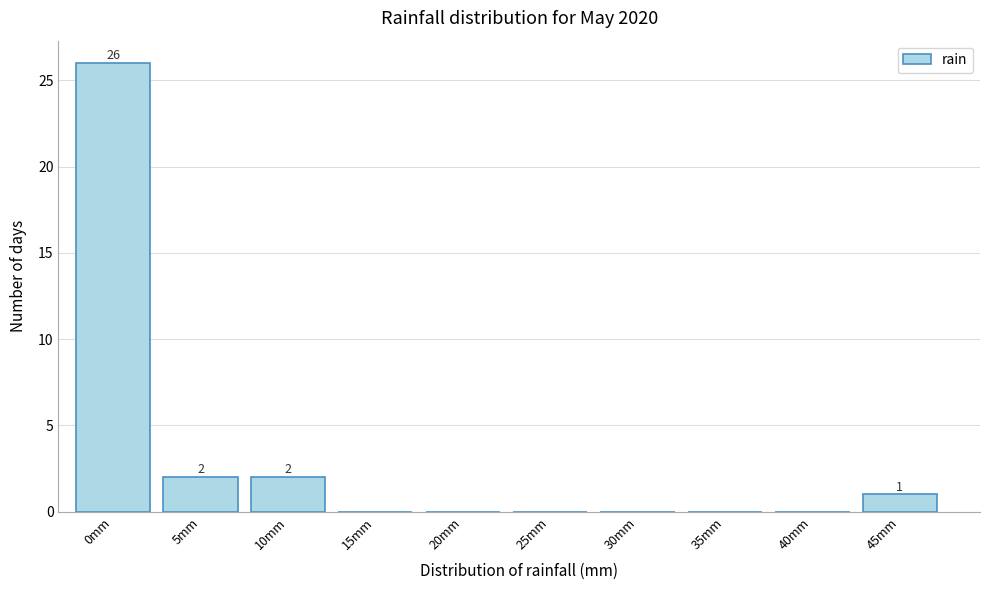

Reading right to left, list all the values displayed in this chart.

45mm=1	40mm=0	35mm=0	30mm=0	25mm=0	20mm=0	15mm=0	10mm=2	5mm=2	0mm=26